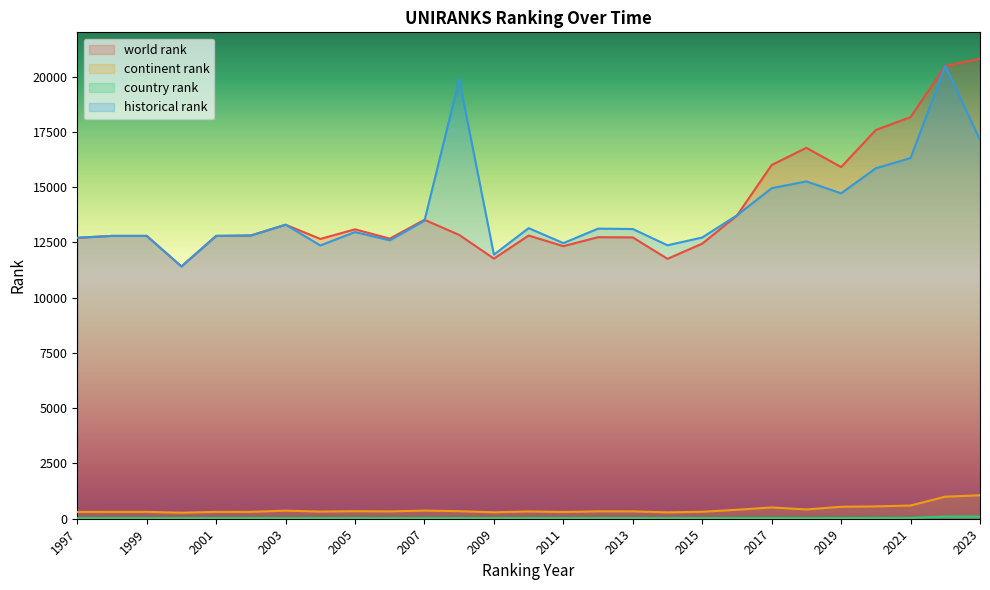

Reading left to right, extract all data points from this chart.

world rank: 12707.0	12793.0	12793.0	11411.0	12793.0	12811.0	13299.0	12656.0	13090.0	12668.0	13522.0	12837.0	11767.0	12808.0	12329.0	12734.0	12724.0	11756.0	12443.0	13711.0	16001.0	16776.0	15906.0	17584.0	18167.0	20478.0	20803.0
continent rank: 309.0	310.0	310.0	273.0	310.0	311.0	365.0	323.0	341.0	331.0	368.0	340.0	292.0	329.0	306.0	334.0	333.0	289.0	314.0	406.0	511.0	420.0	540.0	559.0	597.0	998.0	1060.0
country rank: 27.0	27.0	27.0	25.0	27.0	27.0	27.0	27.0	27.0	27.0	28.0	27.0	26.0	28.0	27.0	28.0	28.0	26.0	27.0	30.0	31.0	30.0	31.0	34.0	40.0	100.0	100.0
historical rank: 12707.0	12793.0	12793.0	11411.0	12793.0	12811.0	13299.0	12360.5	12966.5	12590.5	13480.5	19873.0	11946.0	13143.5	12465.5	13121.0	13103.5	12368.0	12720.5	13724.0	14951.0	15257.0	14718.5	15851.0	16314.5	20478.0	17138.0